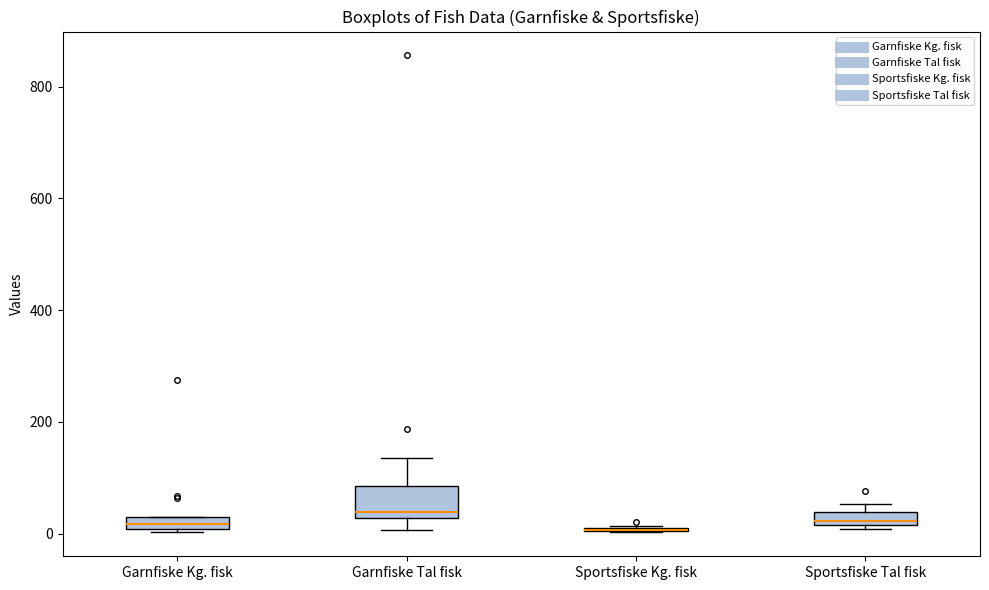

Where is the lower edge of the box for Sportsfiske Tal fisk on the y-axis? The values are not printed on the chart, so give them approximately, as read against the axis.

20